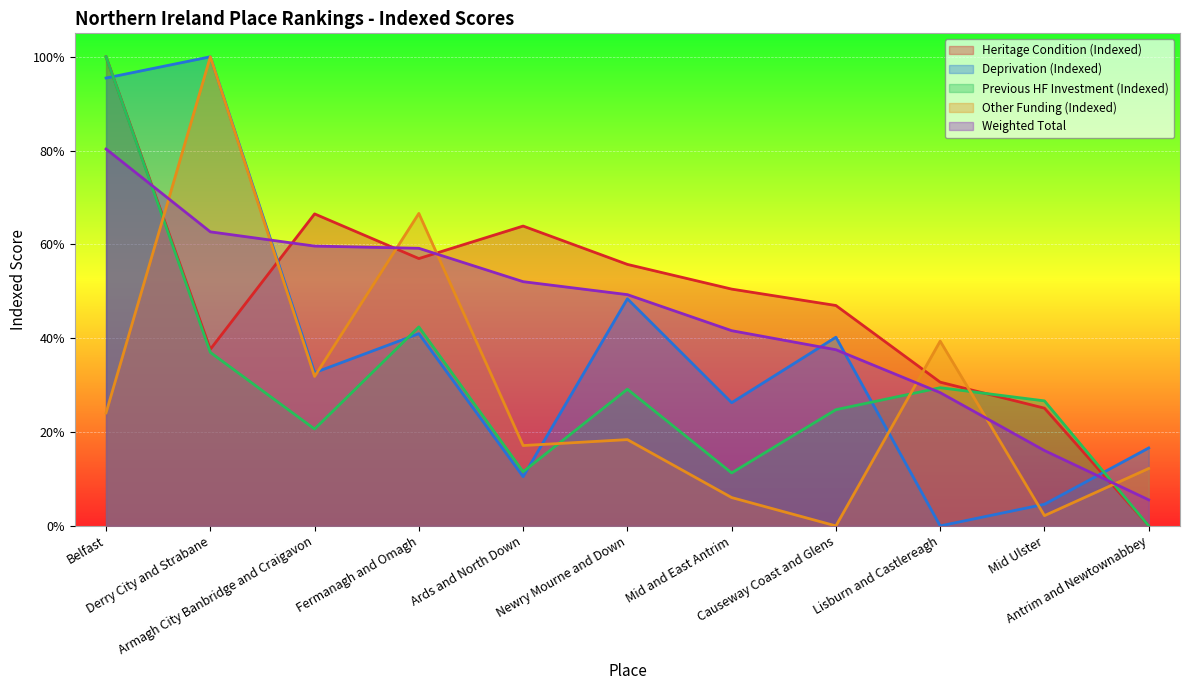

Which series changed the most between Belfast and Ards and North Down?

Previous HF Investment (Indexed)